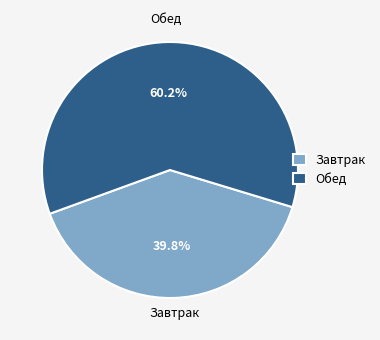

Rank the categories by value from lowest to highest.

Завтрак, Обед